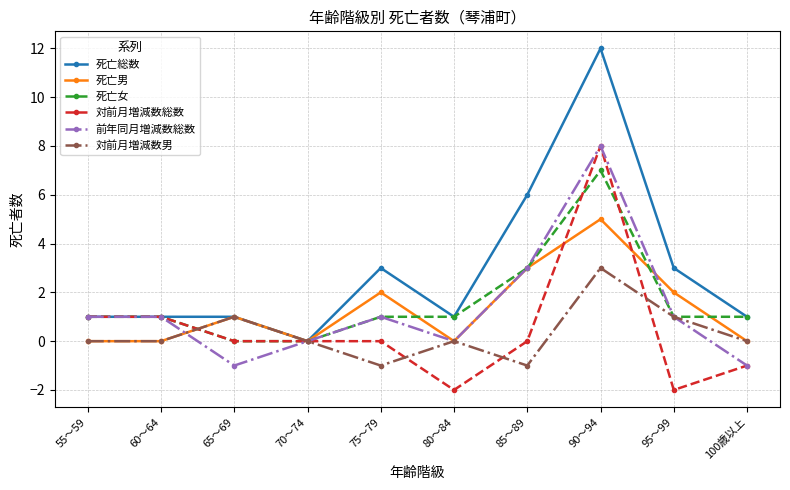

Which series has the largest total across all categories?

死亡総数